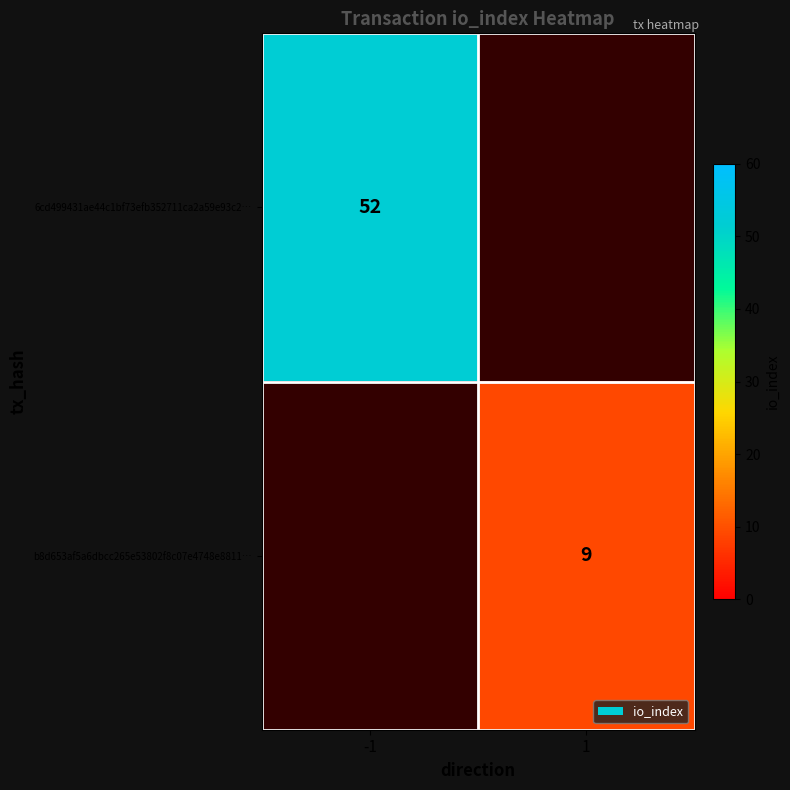

True or false: 6cd499431ae44c1bf73efb352711ca2a59e93c2… has a value of 52 at -1.

True